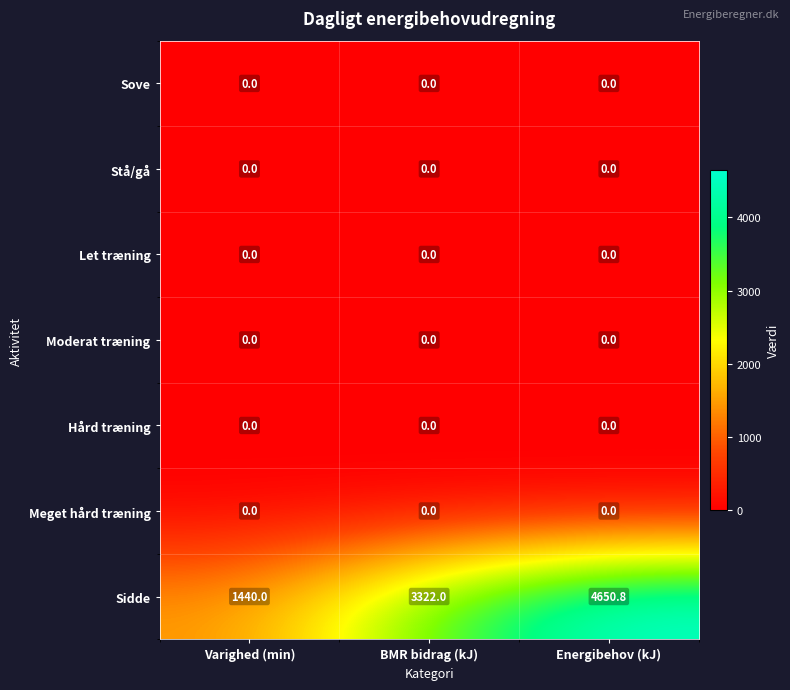

Between BMR bidrag (kJ) and Energibehov (kJ), which series saw the biggest shift?

Sidde